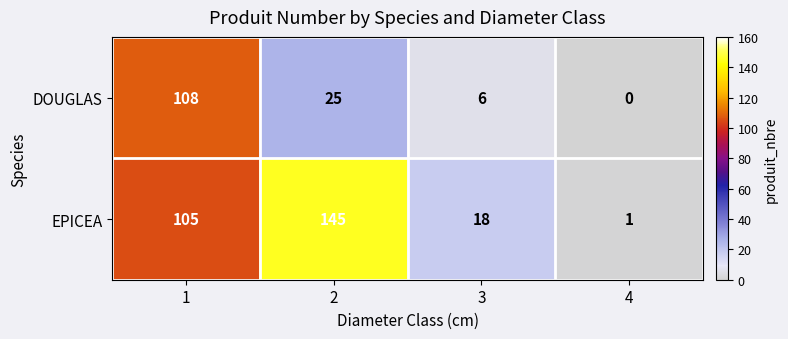

Rank the categories by EPICEA value from lowest to highest.

4, 3, 1, 2